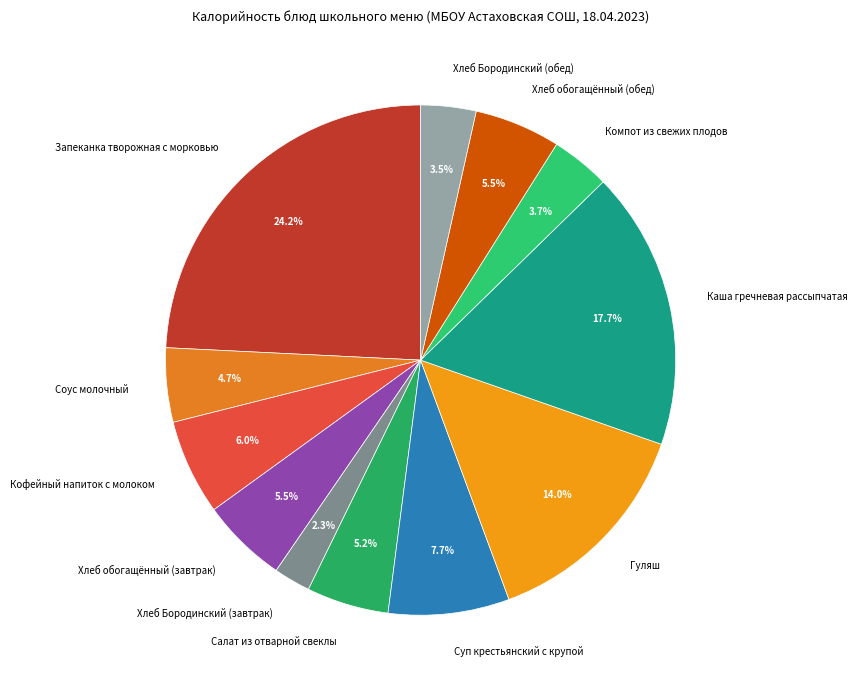

To the nearest percent, what percentage of the pie is Компот из свежих плодов?

4%